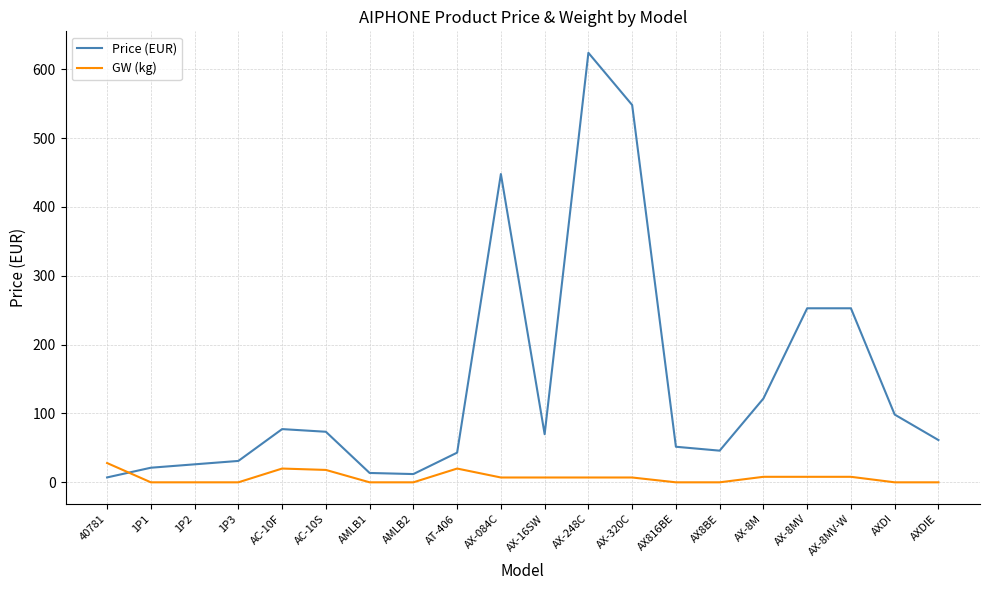

The GW (kg) series shows 0.0 at AX816BE. True or false?

True